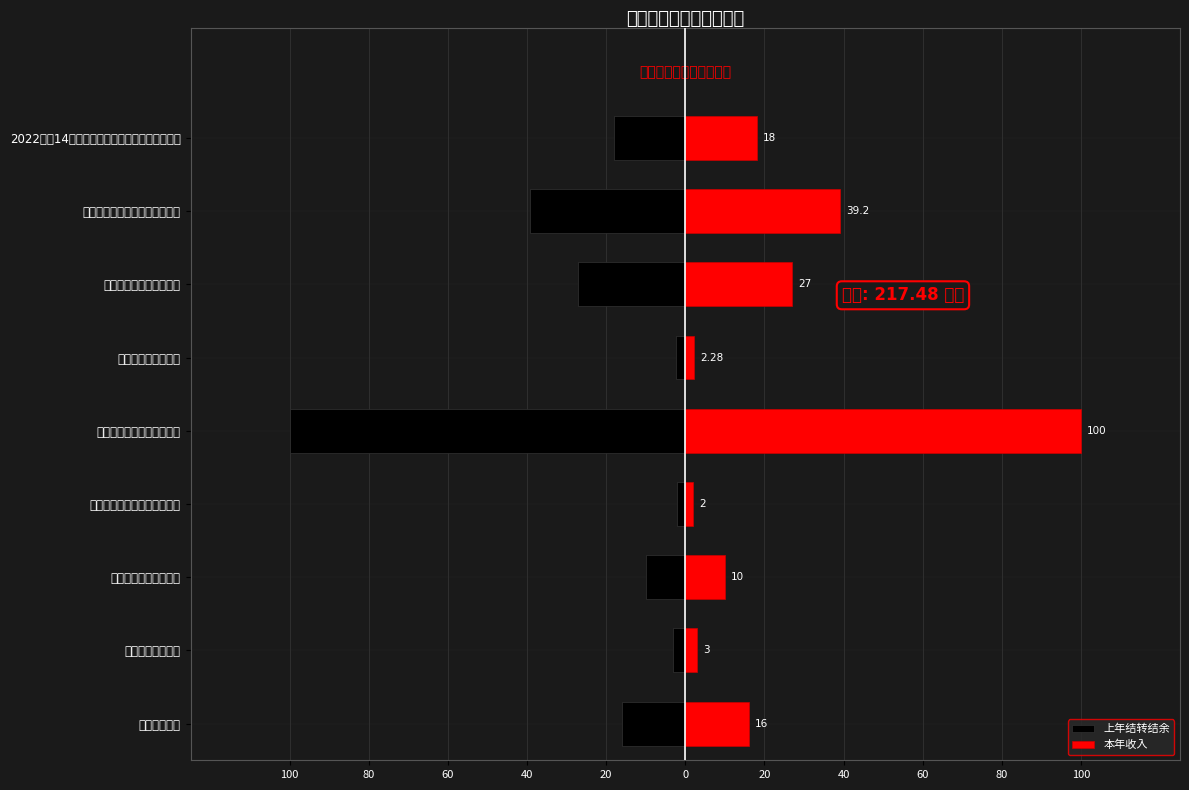

What are all the series names shown in the legend?

上年结转结余, 本年收入